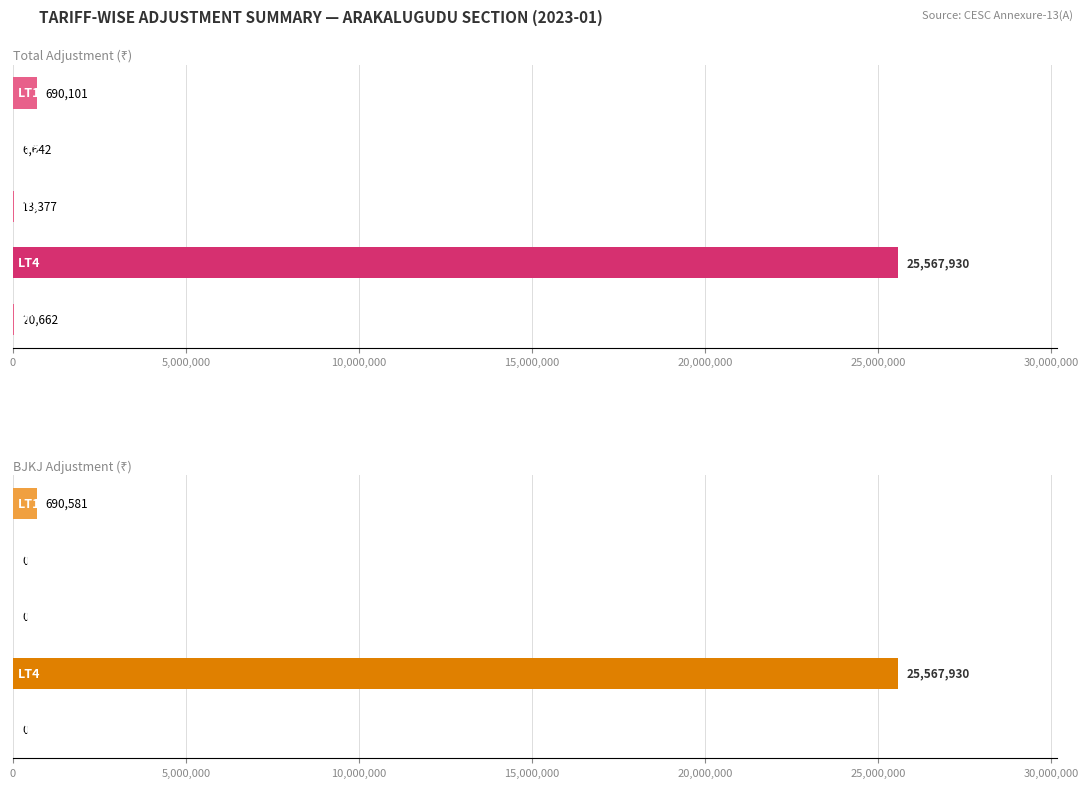

Reading right to left, list all the values displayed in this chart.

TOTAL ADJUSTMENT: 20662.0	25567930.1	13376.7	6641.7	690100.6
BJKJ: 0.0	25567930.1	0.0	0.0	690580.6